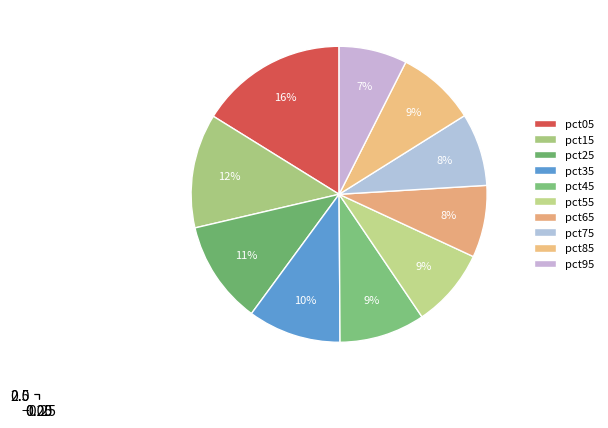

To the nearest percent, what is the combined percentage of pct45 and pct95?

17%